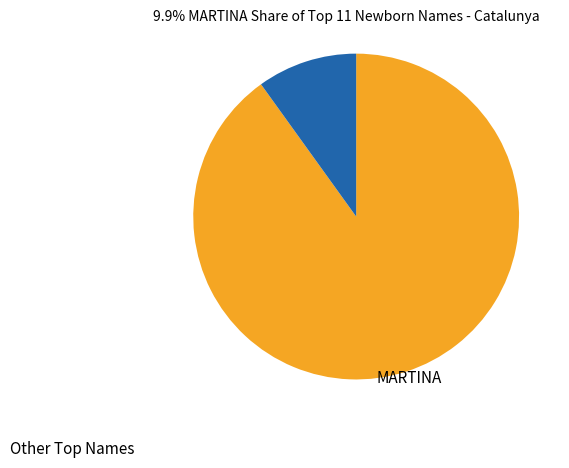

Is there any slice that represents more than half of the pie?

Yes